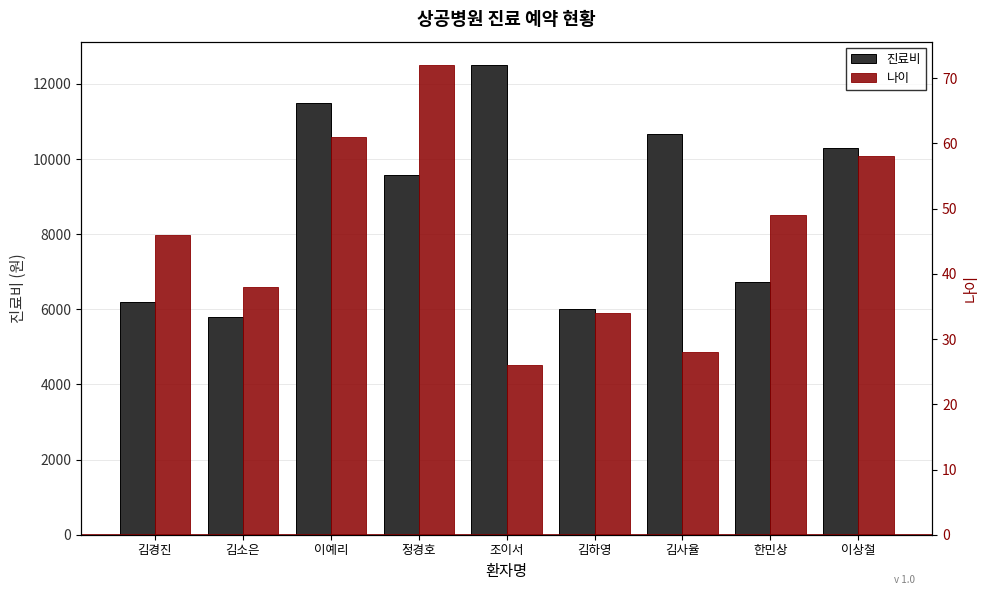

What is the spread (max minus min) of values at 조이서?

12474